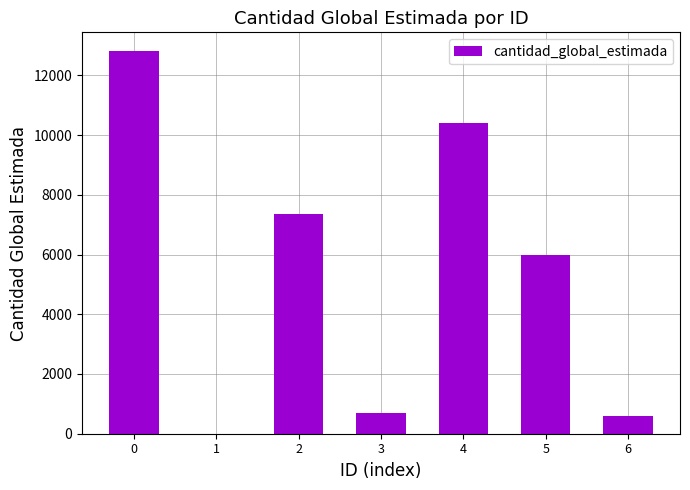

What is the difference between the values at 0 and 4?

2400